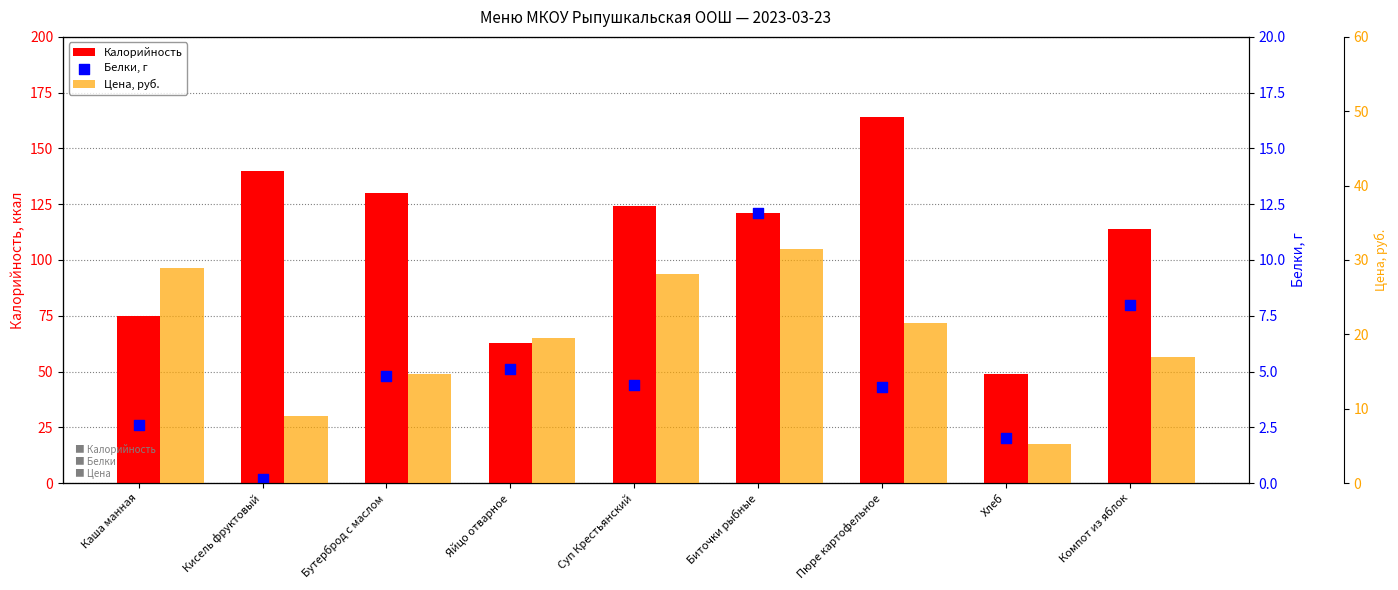

Which series reaches the maximum Y coordinate?

Калорийность